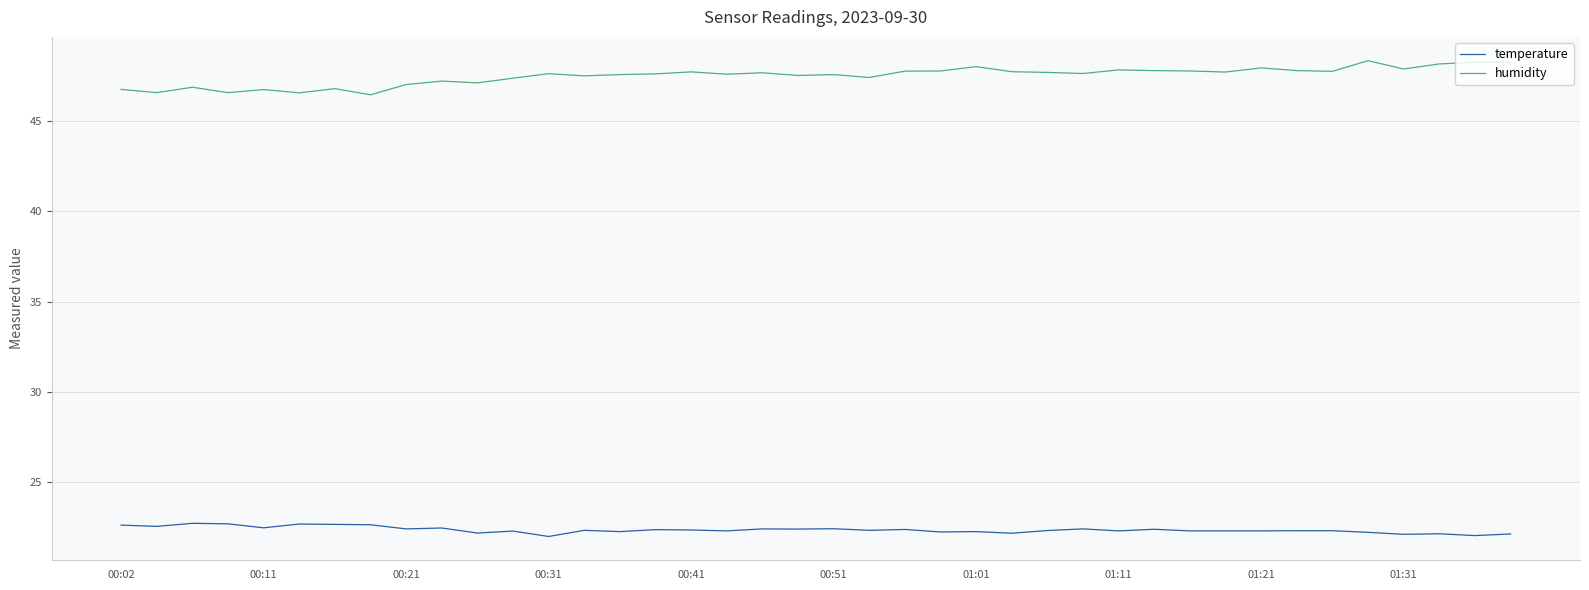

What is the smallest value displayed?

22.0